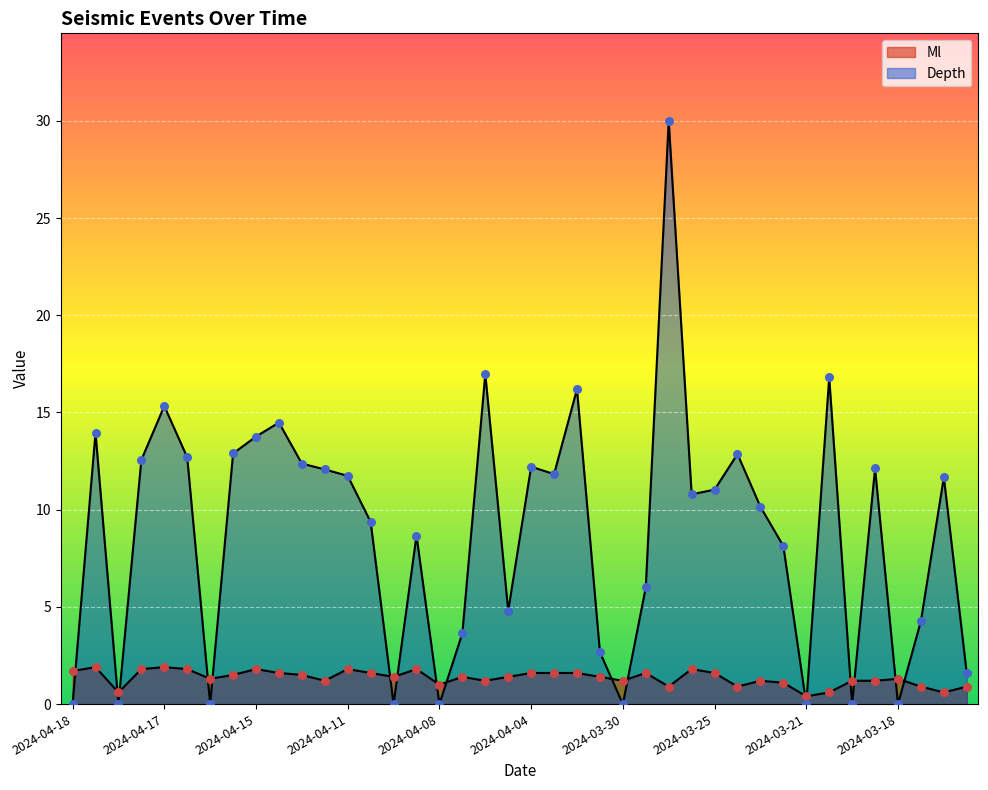

At which category is the sum across all series the highest?

2024-03-26